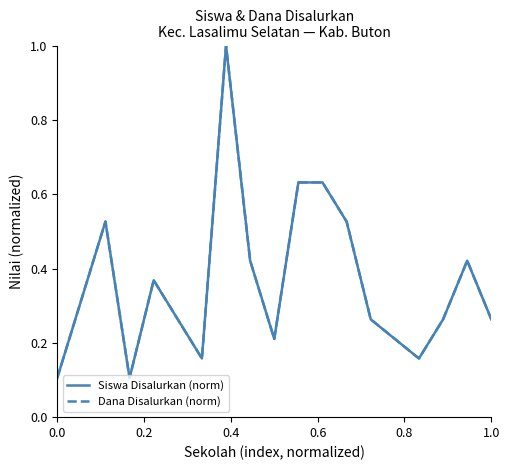

What is the greatest value displayed?

1.0